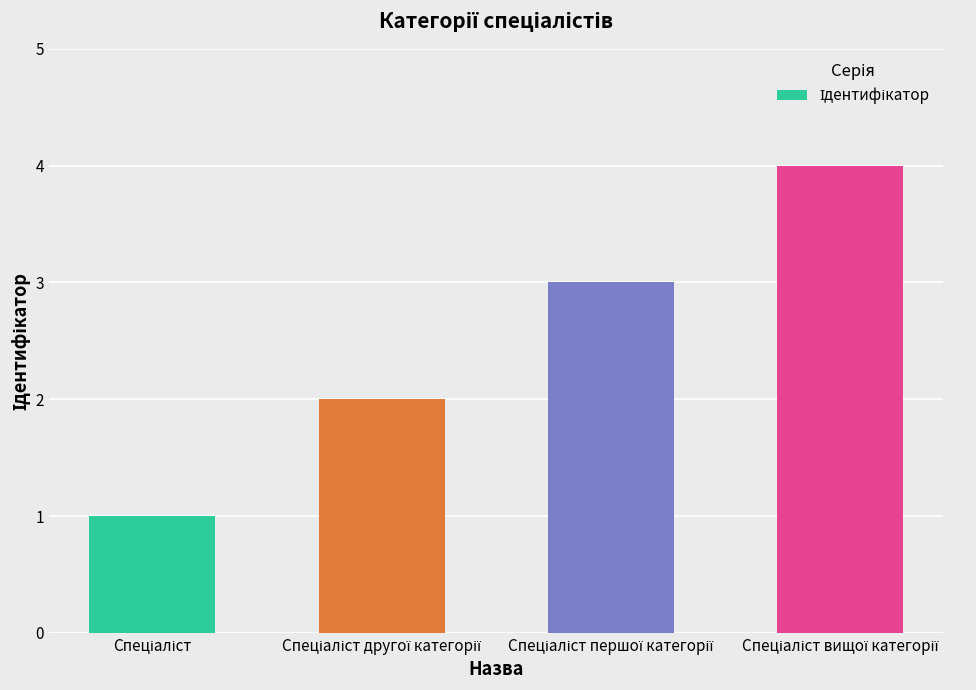

What is the greatest value displayed?

4